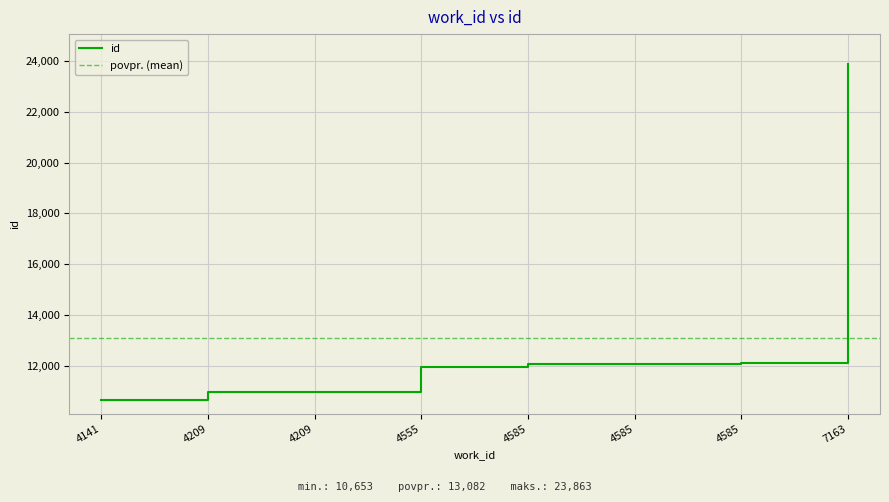

True or false: the data shows 10653 at 4141.

True